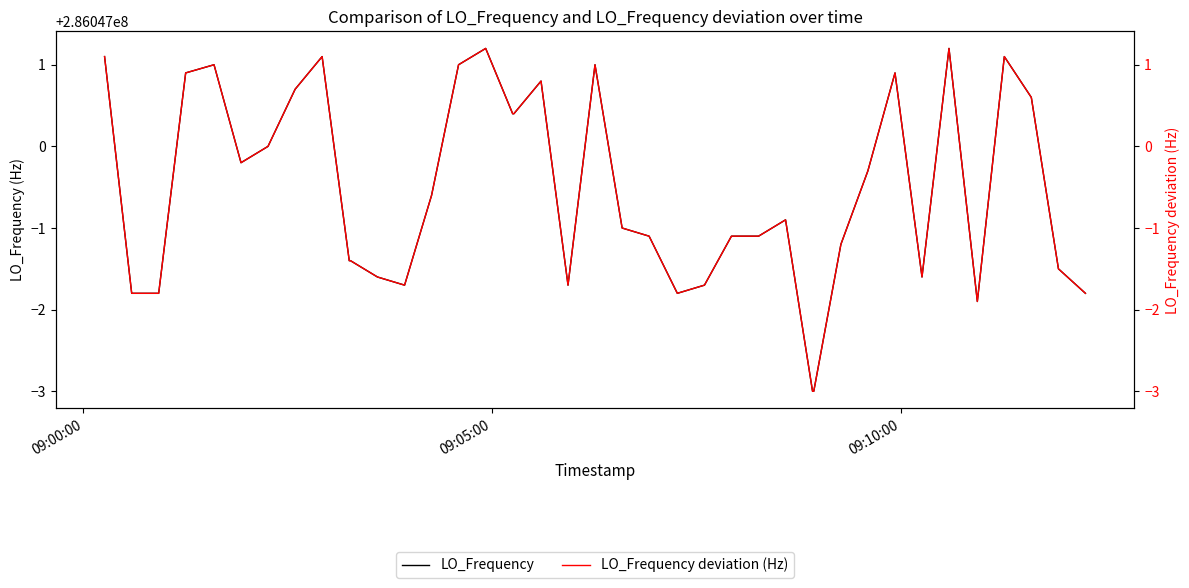

Which series has the largest total across all categories?

LO_Frequency